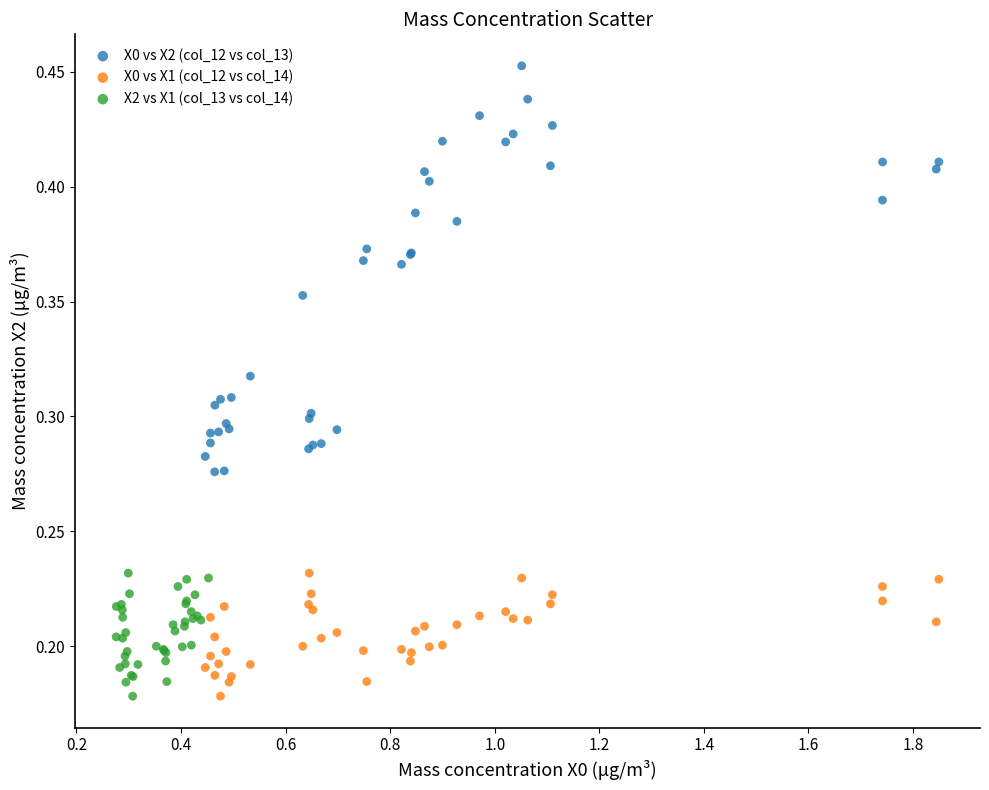

Which series has the largest Y range (max minus min)?

X0 vs X2 (col_12 vs col_13)